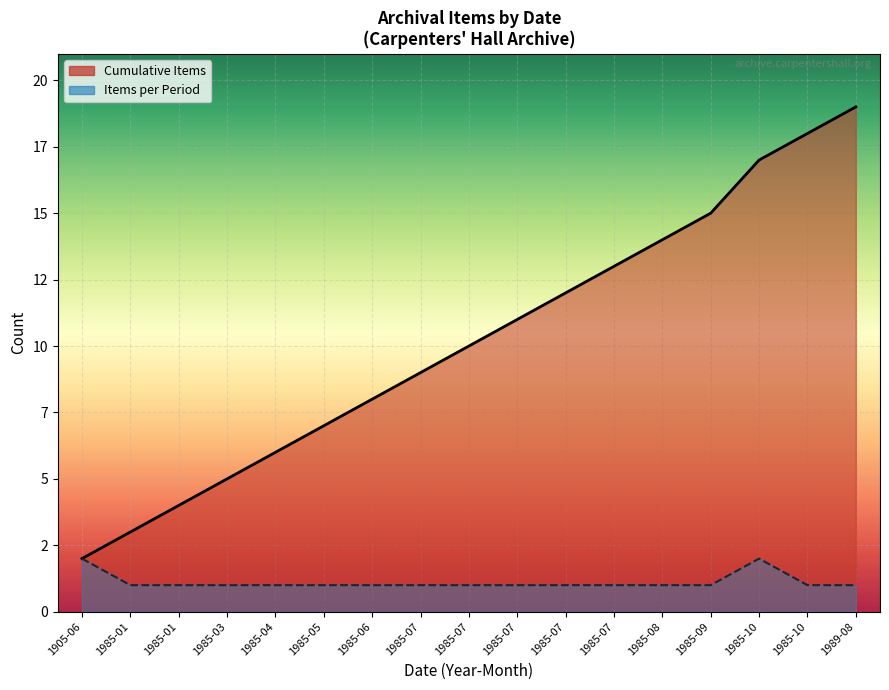

What is the label of the 3rd point from the right?

1985-10